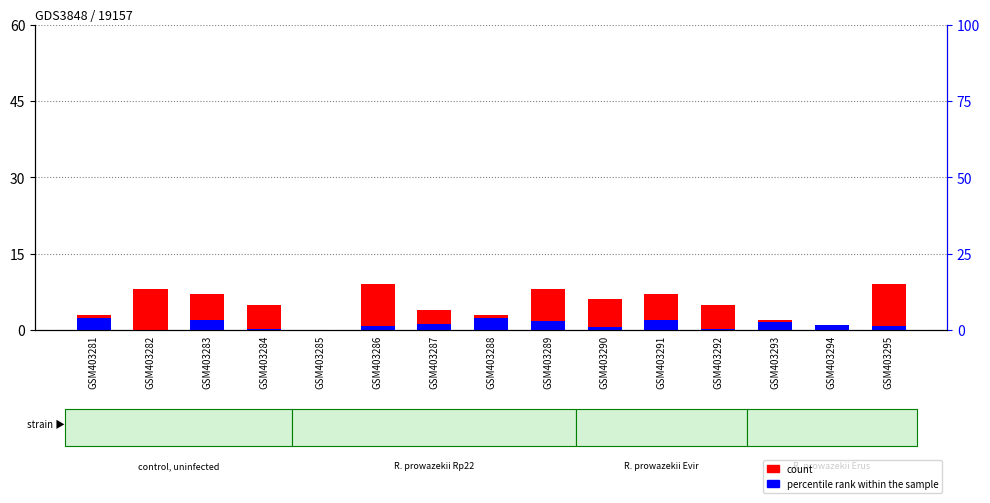

How many groups of bars are there?

15